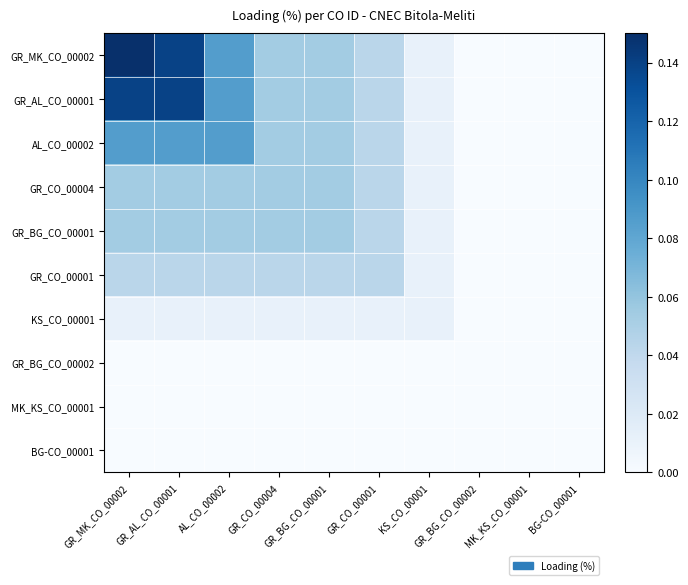

What is the spread (max minus min) of values at GR_MK_CO_00002?

0.1